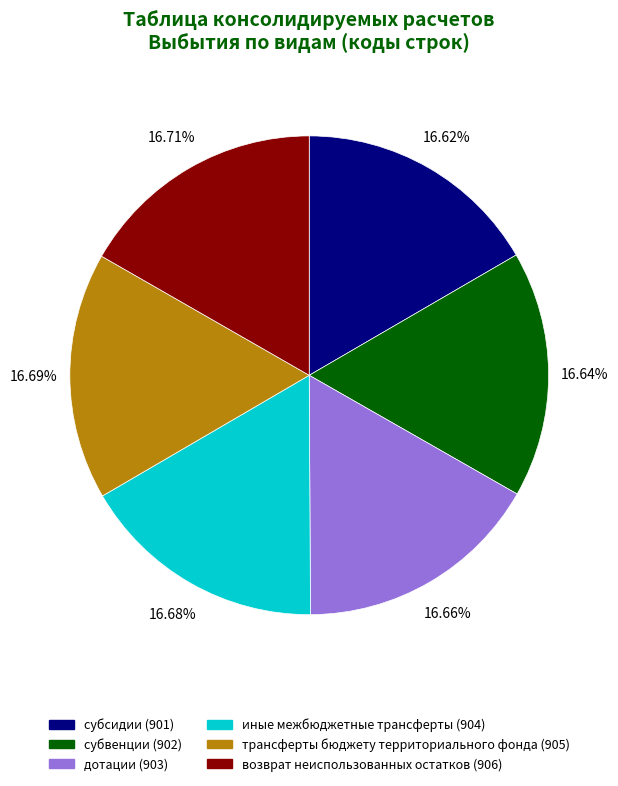

The трансферты бюджету территориального фонда slice represents 17% of the pie. True or false?

True